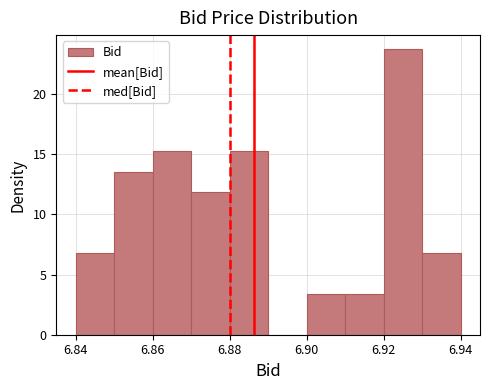

Reading left to right, transcribe this chart: for each bar, give the range it covers on the x-axis and its height. The values are not printed on the chart, so give them approximately, as read against the axis.

6.84 to 6.85: 7.0
6.85 to 6.86: 13.5
6.86 to 6.87: 15.5
6.87 to 6.88: 12.0
6.88 to 6.89: 15.5
6.89 to 6.90: 0
6.90 to 6.91: 3.5
6.91 to 6.92: 3.5
6.92 to 6.93: 23.5
6.93 to 6.94: 7.0